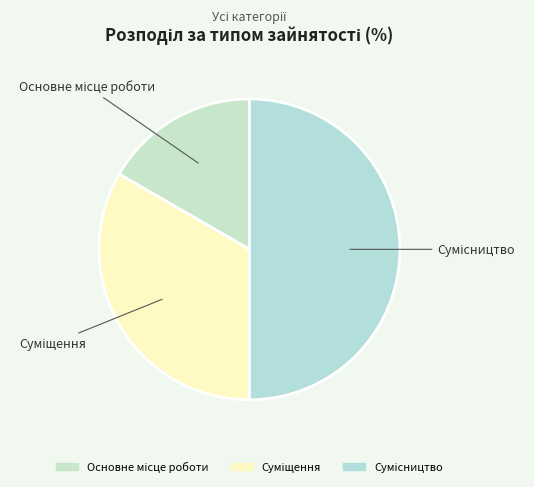

To the nearest percent, what is the average slice percentage?

33%